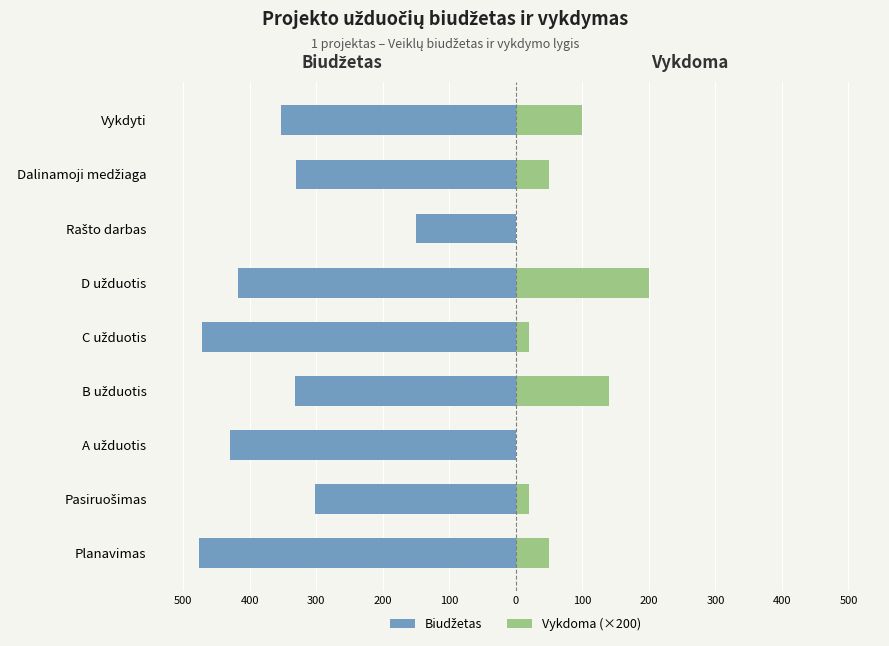

How many values in the Biudžetas series are below -353?

4